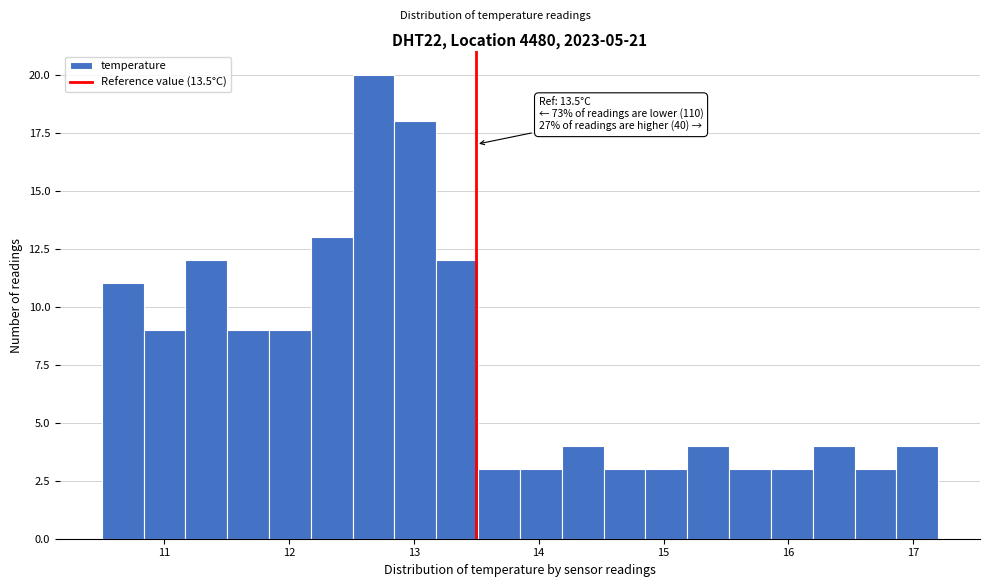

Read against the x-axis, roughly where is the centre of the tallest bar?

12.7